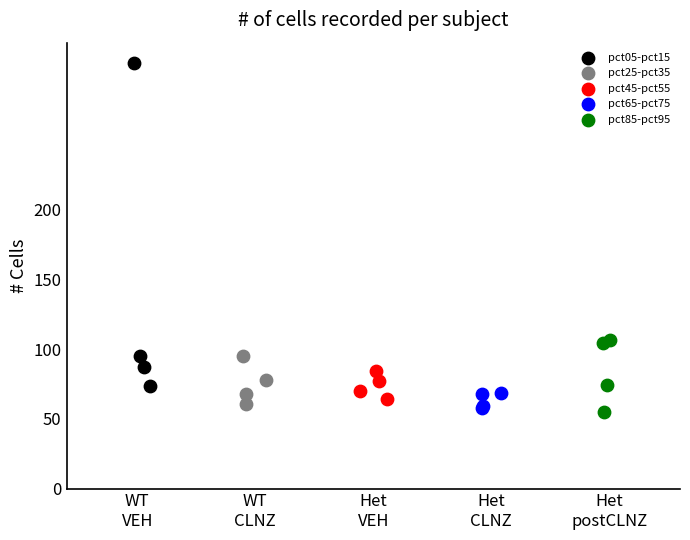

Which series has the widest spread of Y values?

pct05-pct15